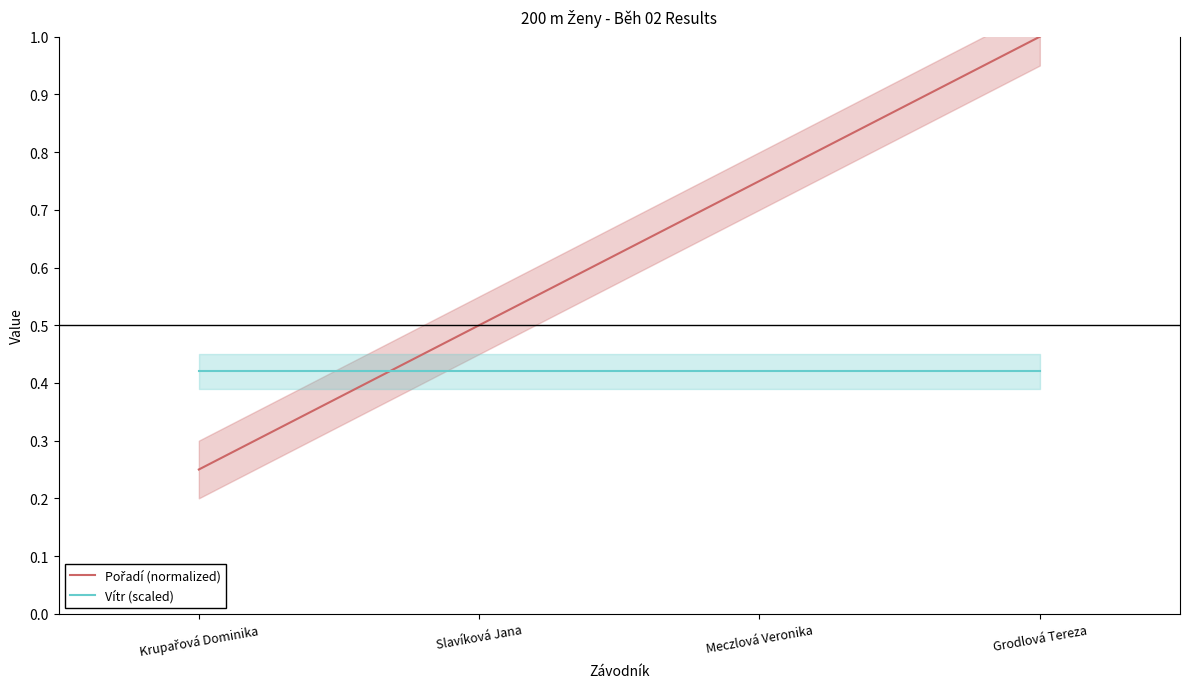

Which category has the lowest value in the Pořadí (normalized) series?

Krupařová Dominika